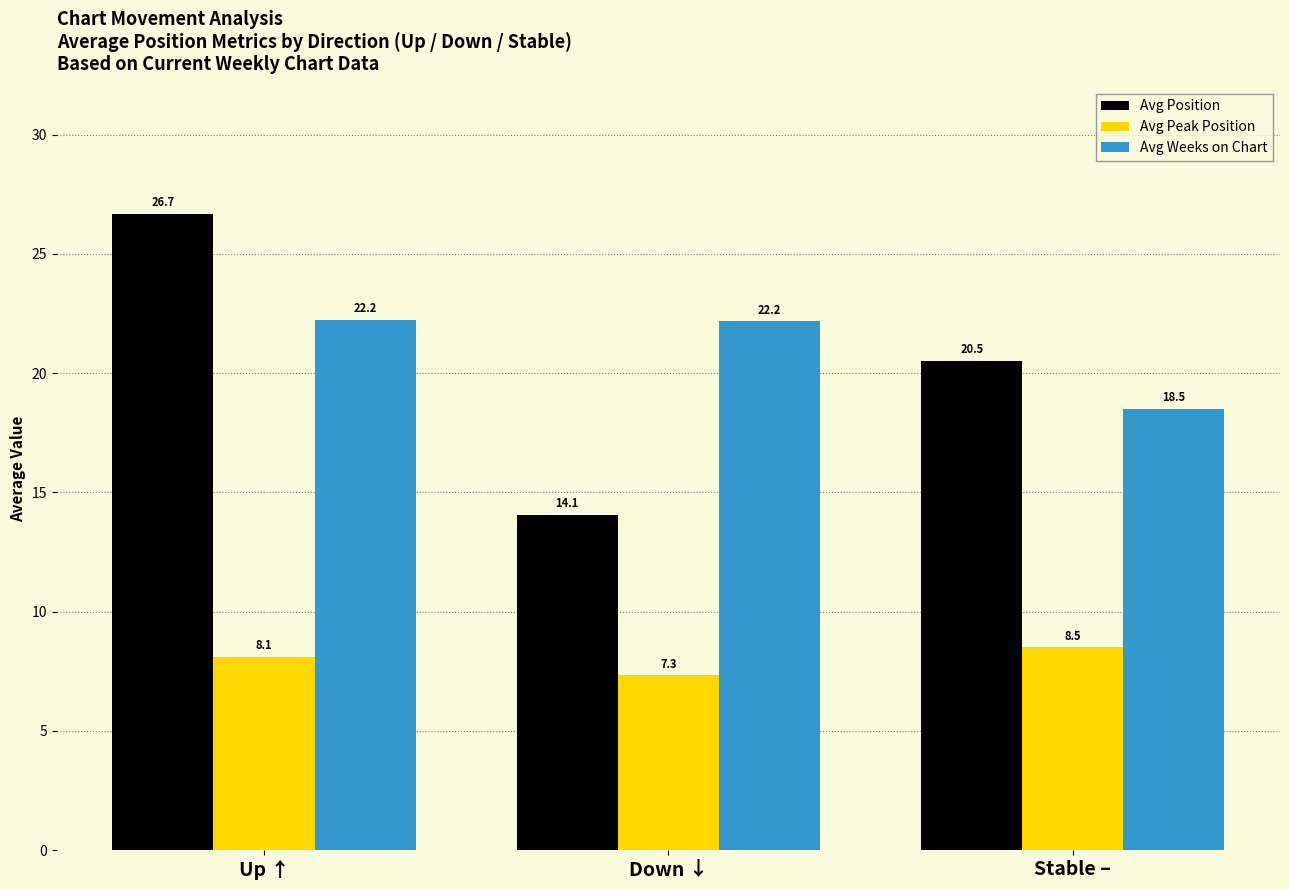

What is the label of the 1st bar from the left?

Up ↑